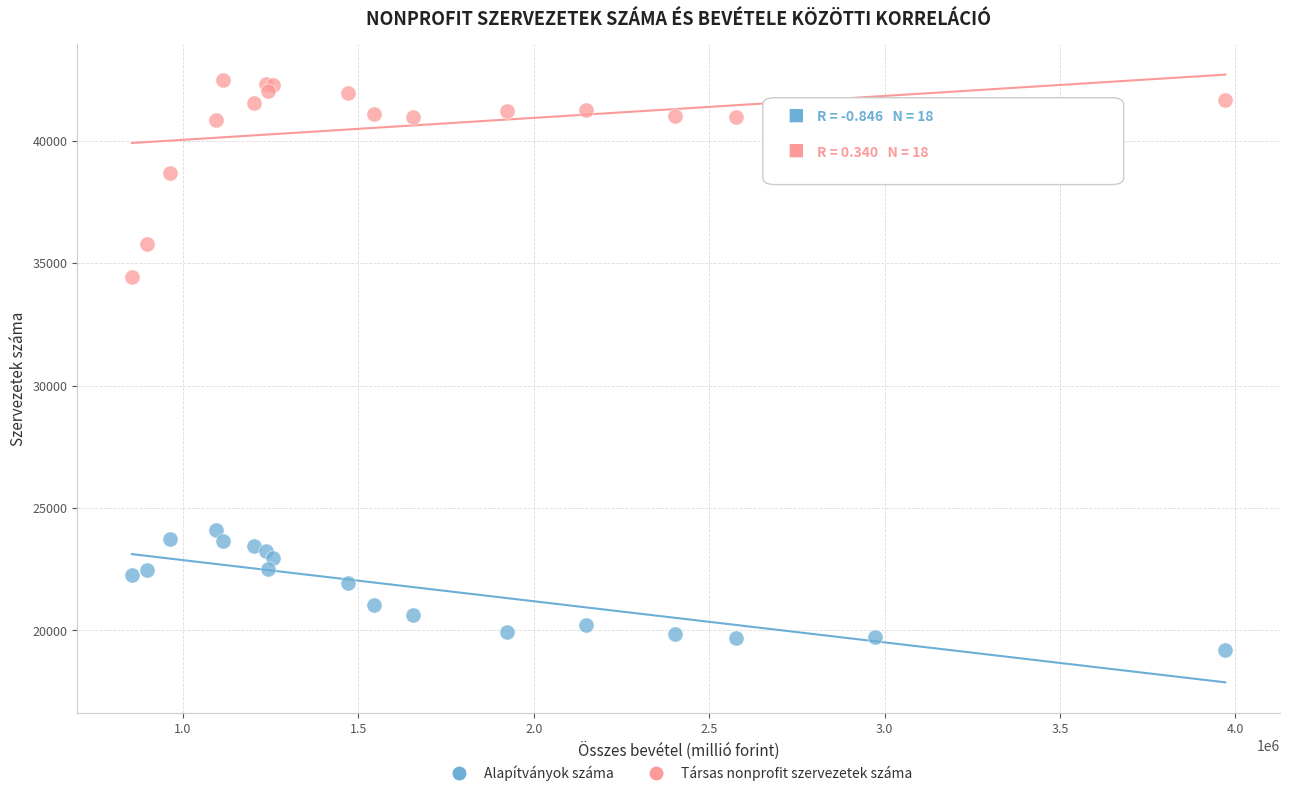

Which series has the widest spread of Y values?

Társas nonprofit szervezetek száma